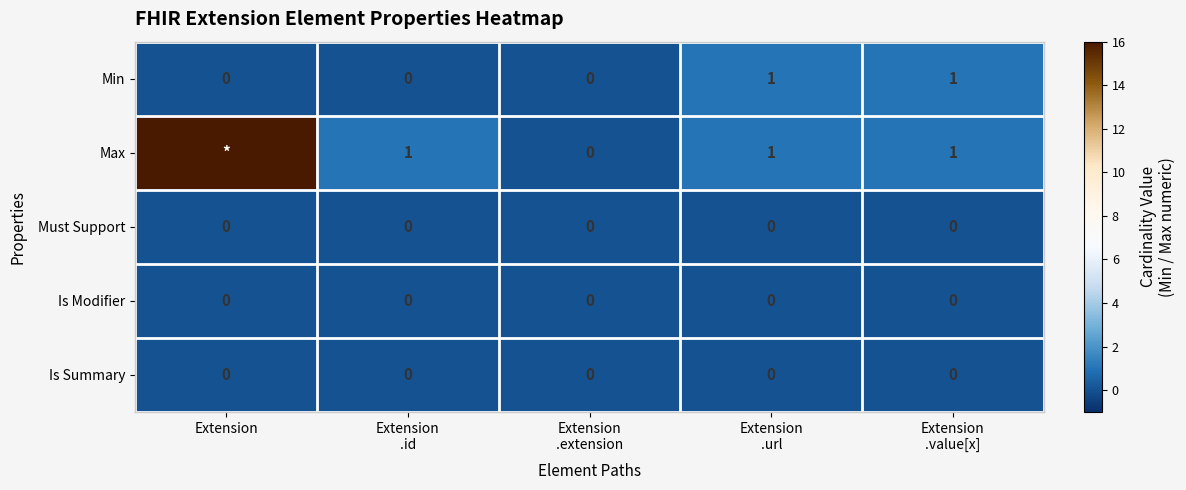

Count the Min values in the range 0 to 1.

5